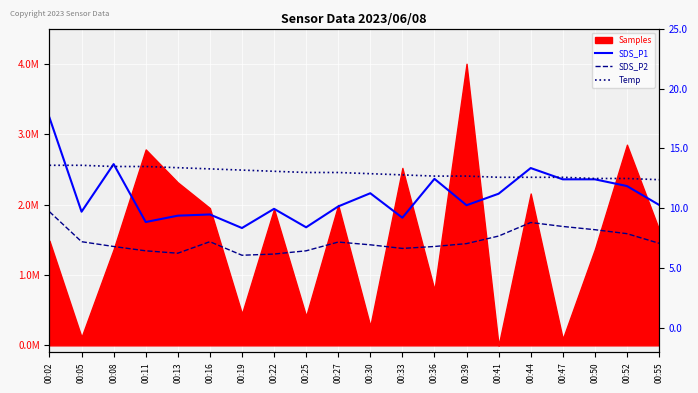

True or false: SDS_P2 has a value of 11.3 at 00:27.

False